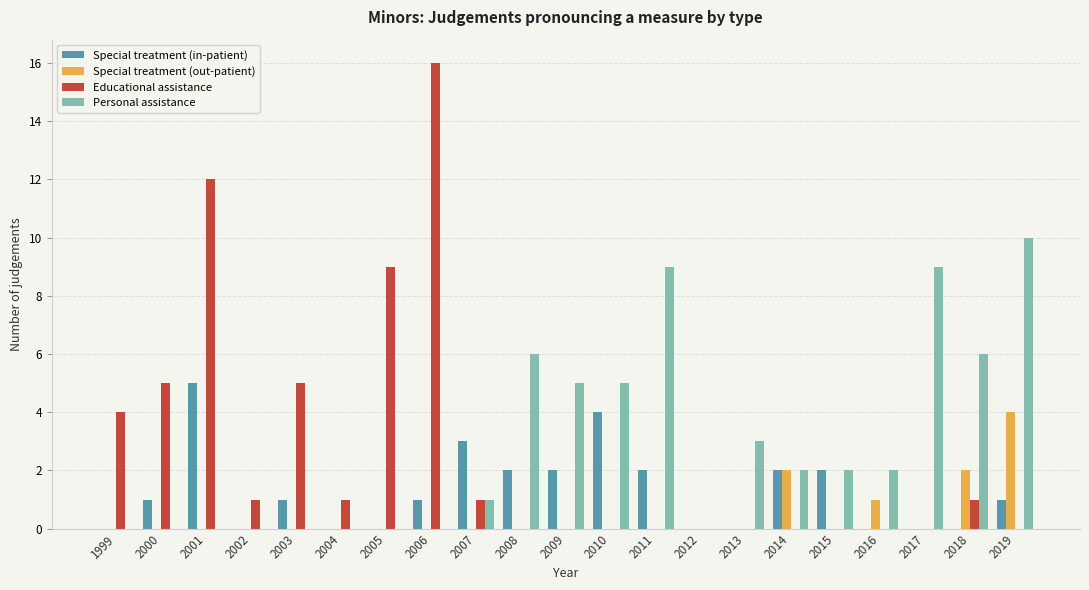

Are the bars horizontal?

No